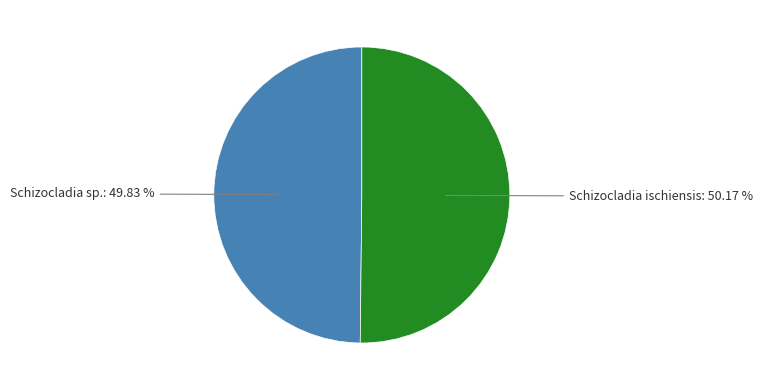

What percentage is the Schizocladia sp. slice, to the nearest percent?

50%